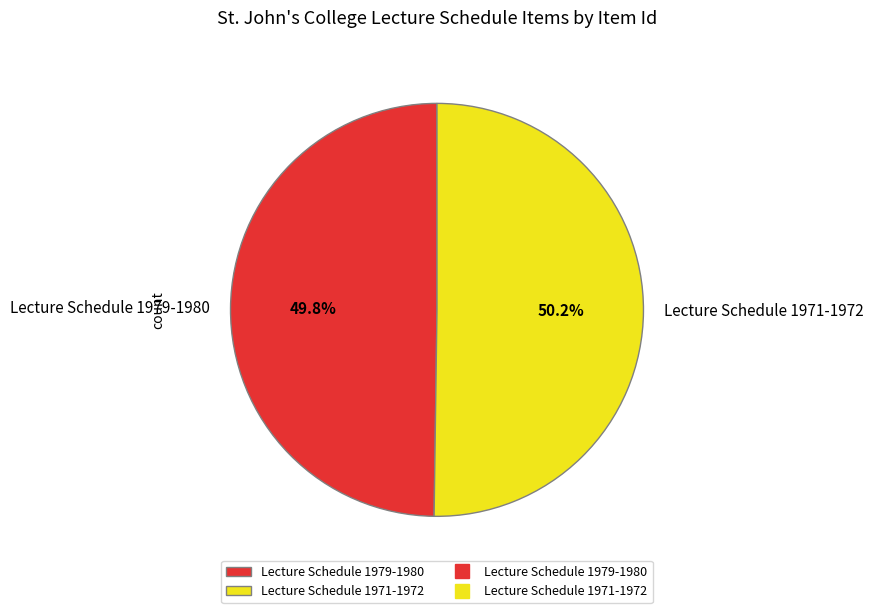

Approximately how many times larger is the value at Lecture Schedule 1971-1972 compared to Lecture Schedule 1979-1980?

1.0